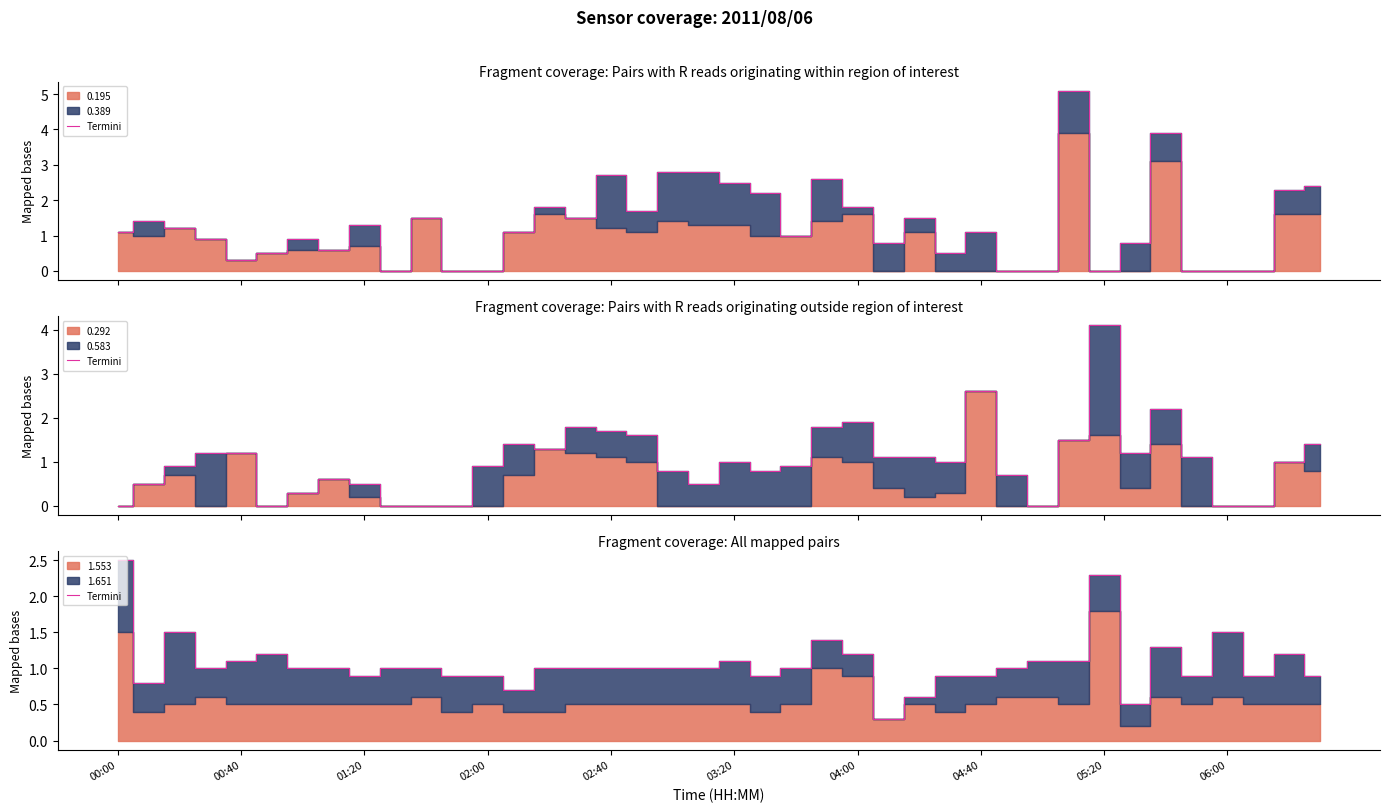

How many points are lower than both their immediate neighbors (excluding endpoints)?

9